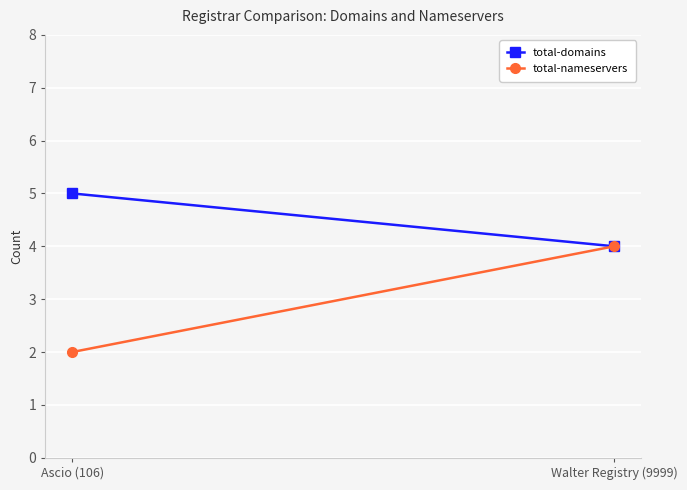

What is the value of the total-nameservers point at the 1st from the left?

2